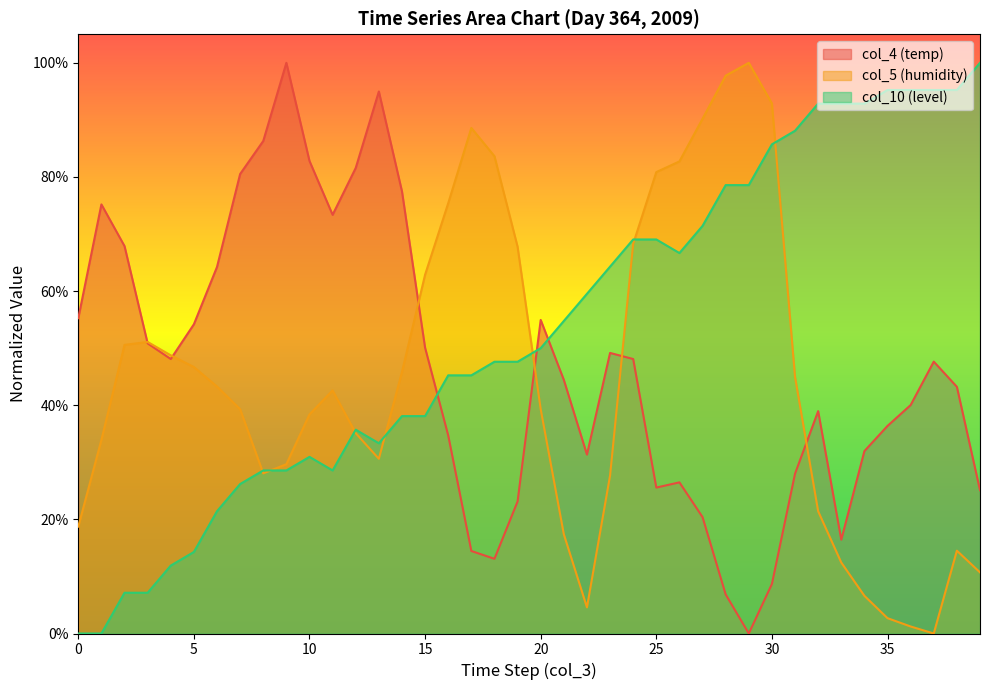

How many lines are shown in the chart?

3